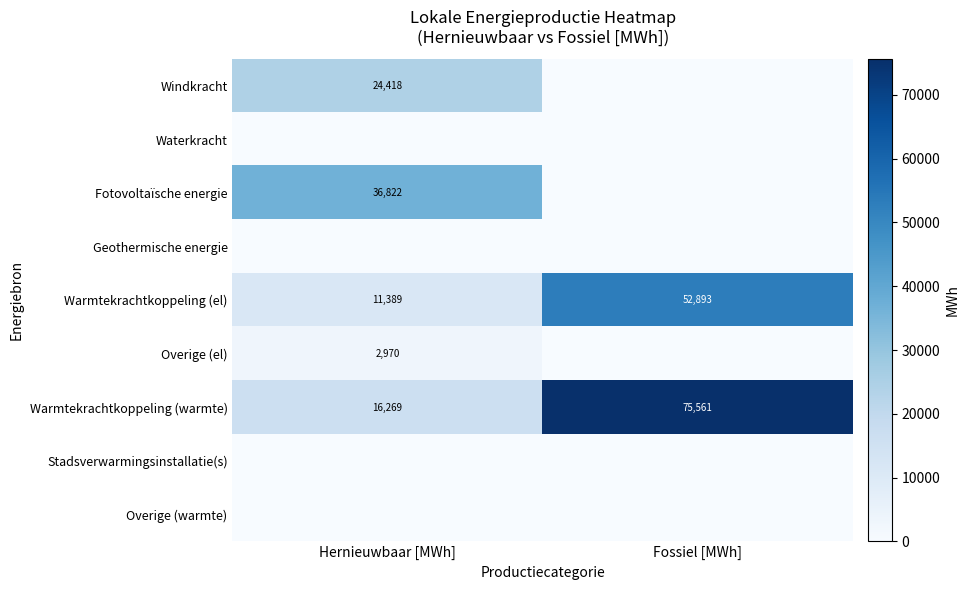

What is the difference between the maximum and minimum values in the Warmtekrachtkoppeling (el) series?

41504